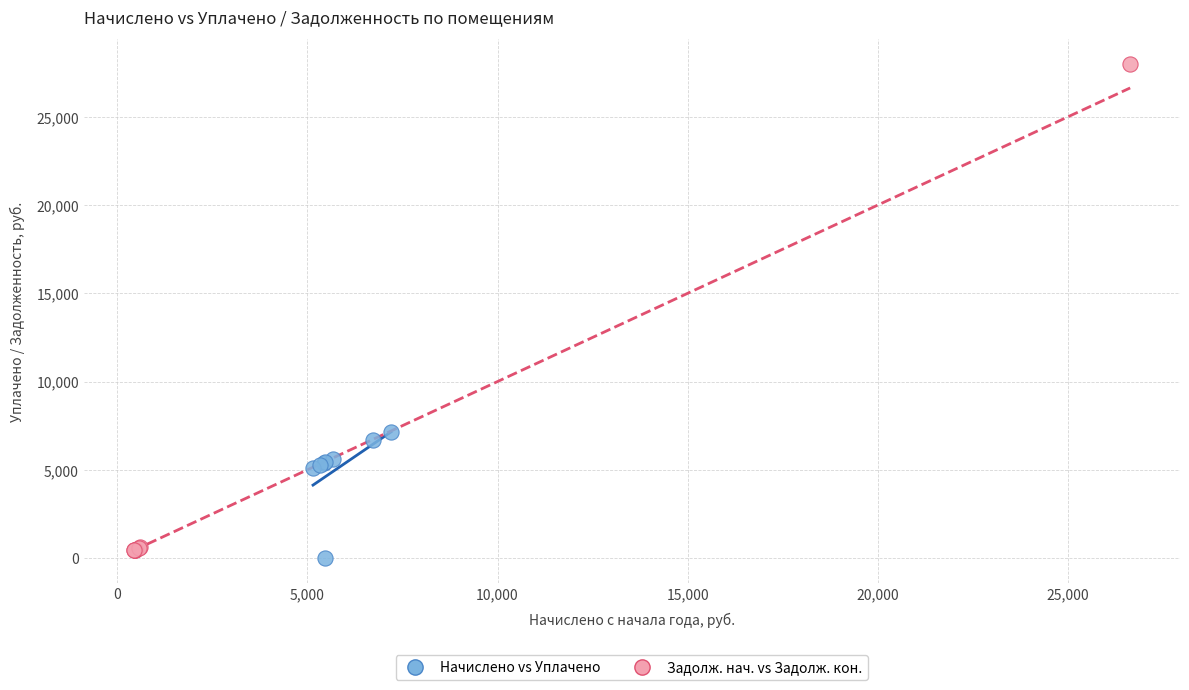

What are all the series names shown in the legend?

Начислено vs Уплачено, Задолж. нач. vs Задолж. кон.